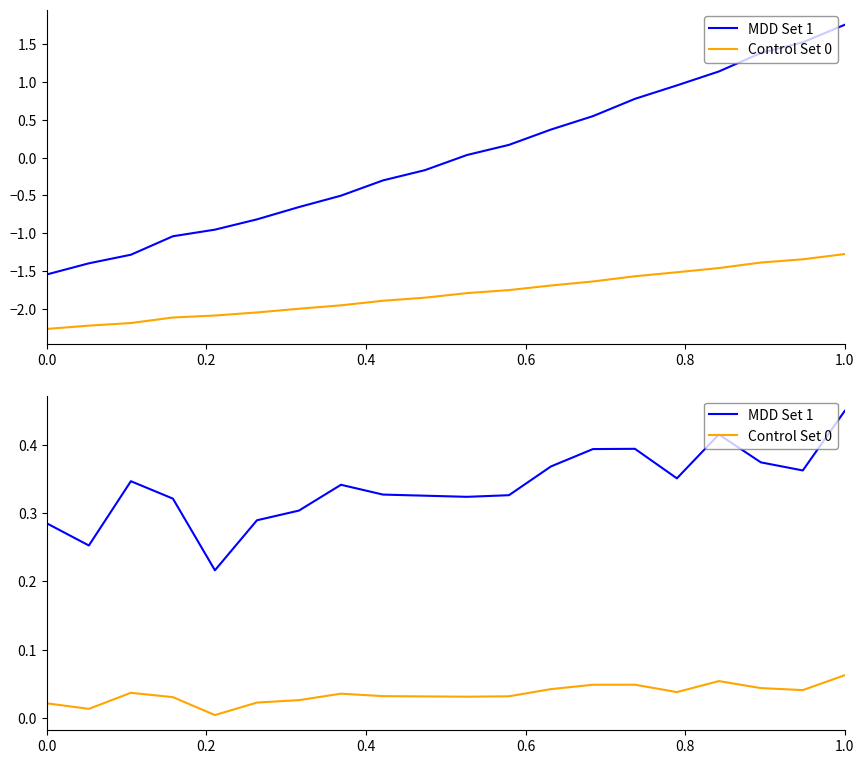

What are all the series names shown in the legend?

MDD Set 1, Control Set 0